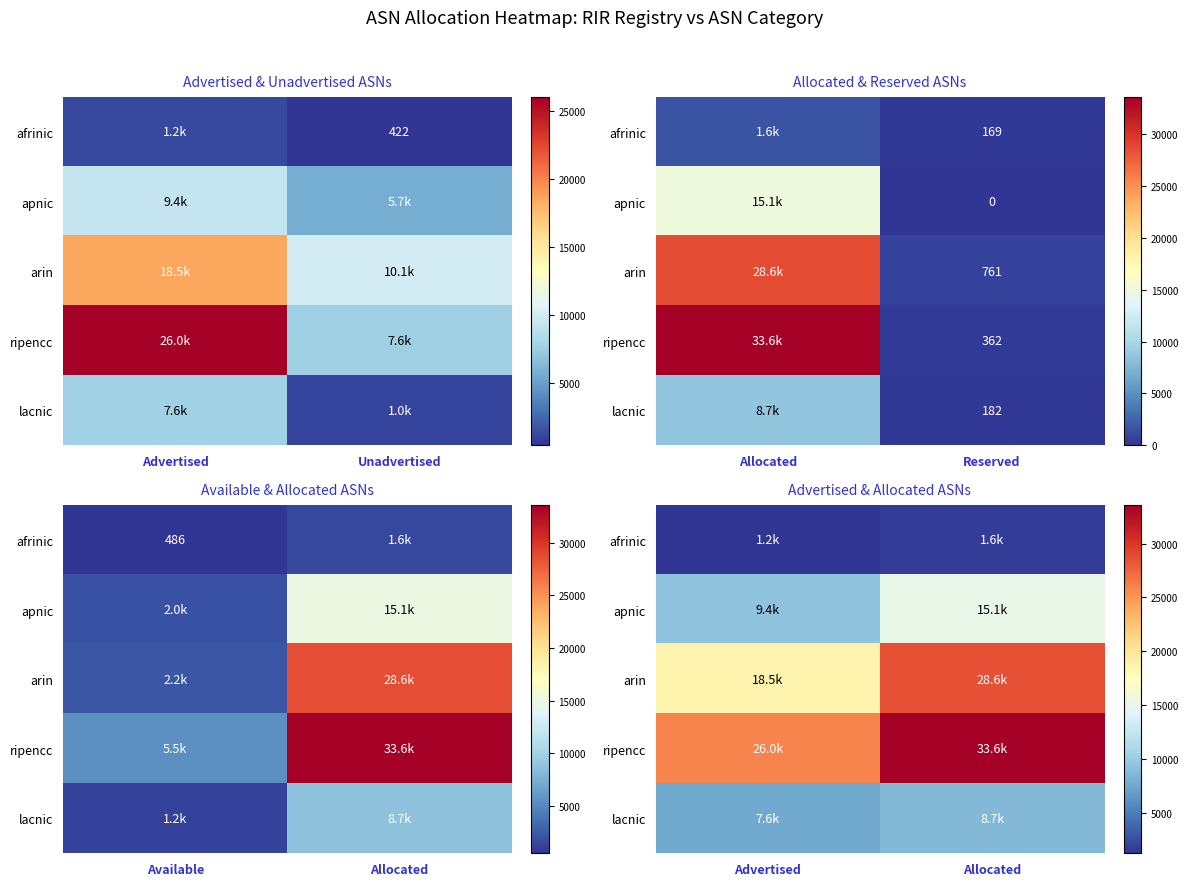

What is the maximum value shown in the chart?

33585